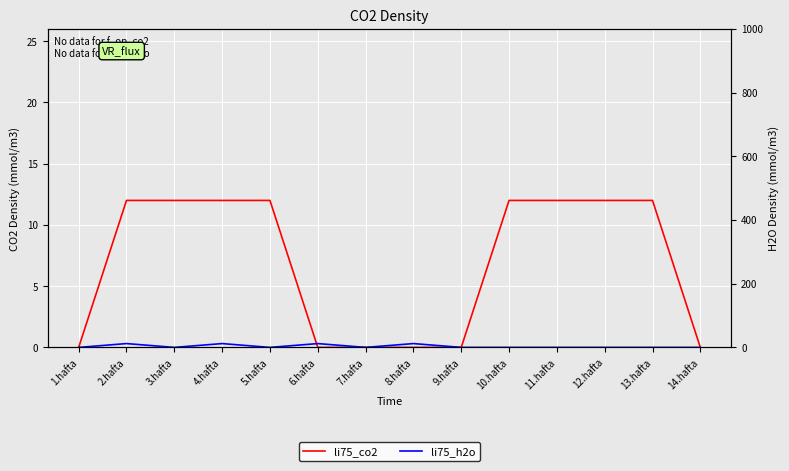

The value of li75_co2 at 6.hafta is 4. True or false?

False